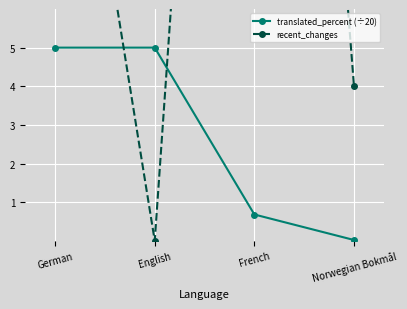

The value of translated_percent (÷20) at English is 5.0. True or false?

True